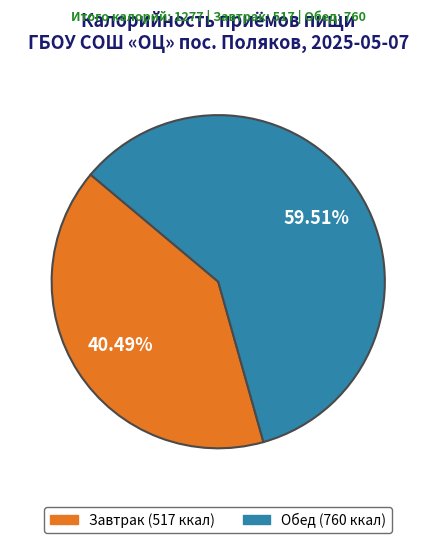

Which slice is the largest?

Обед